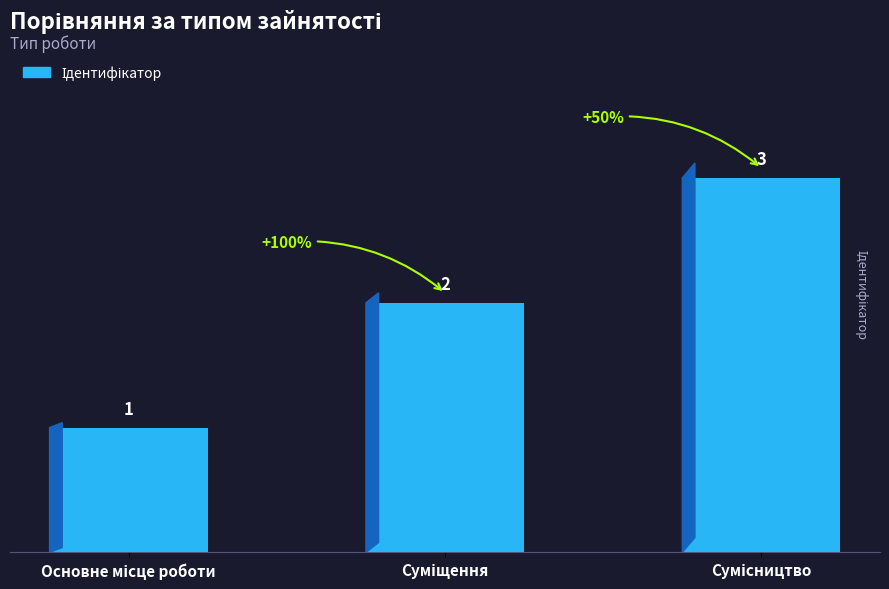

What is the value of the 2nd bar from the left?

2